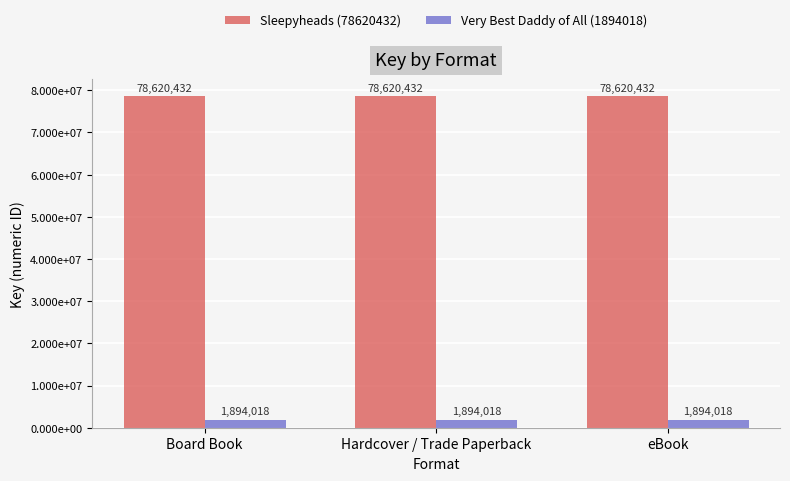

Does the chart contain stacked bars?

No